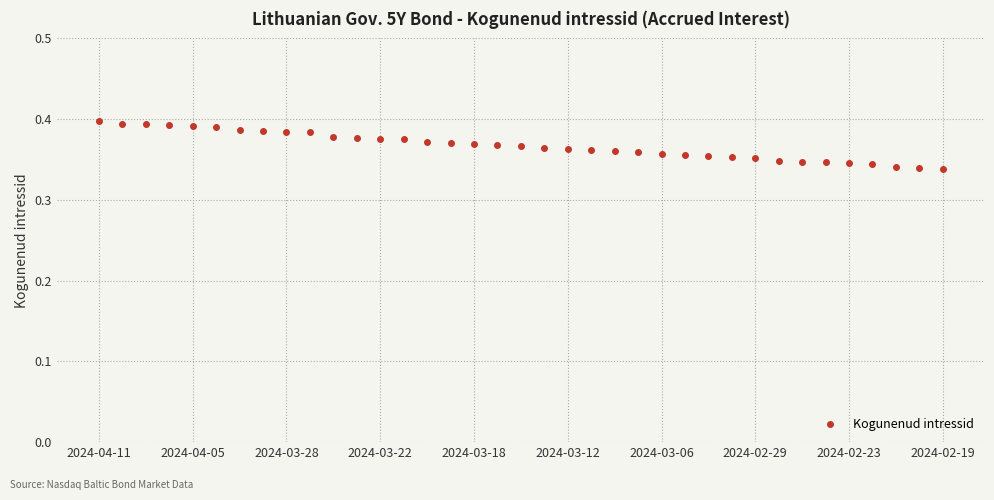

What is the sum of all values?

13.6